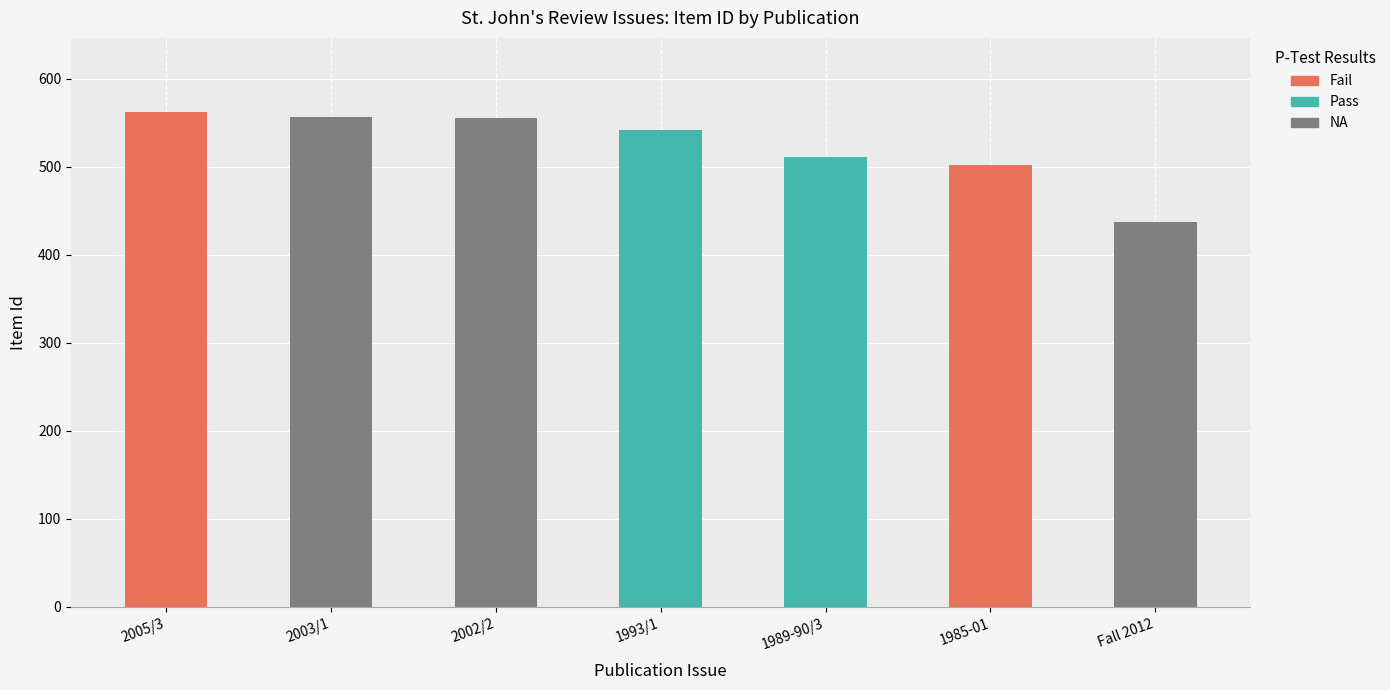

What is the label of the 6th bar from the right?

2003/1